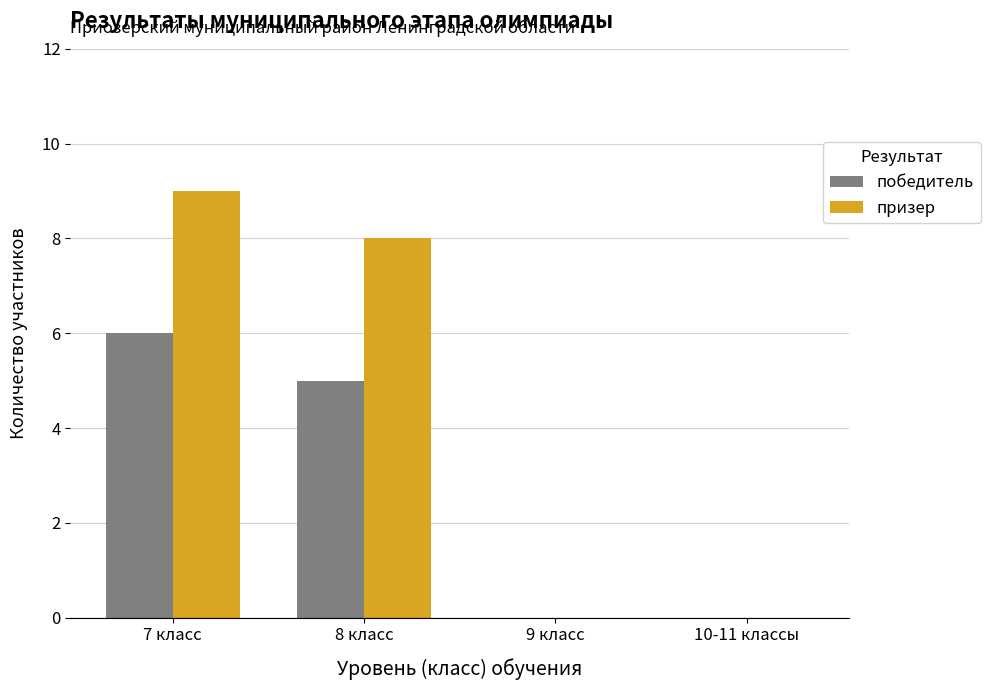

What is the difference between the победитель values at 9 класс and 7 класс?

6